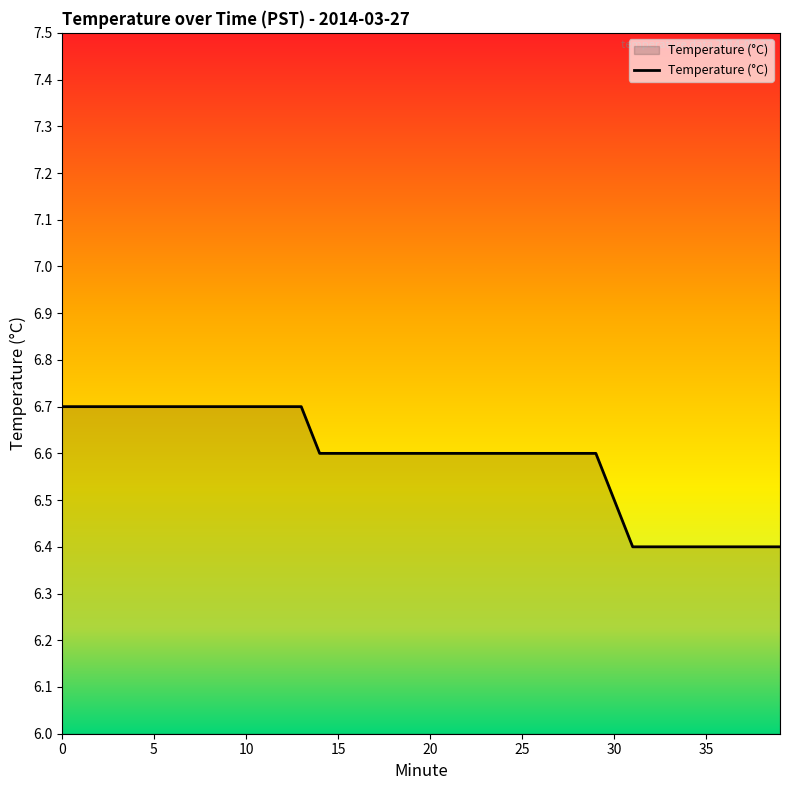

What is the smallest value displayed?

6.4